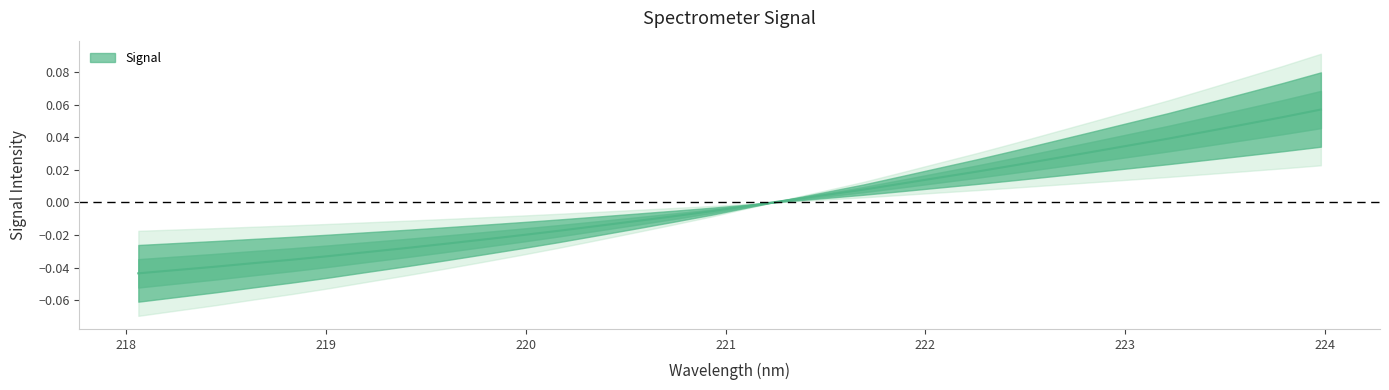

How many data points are less than 0?

17